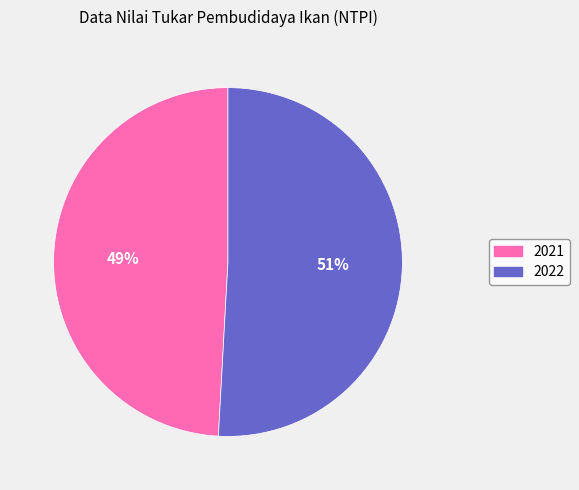

How many segments does this pie chart have?

2